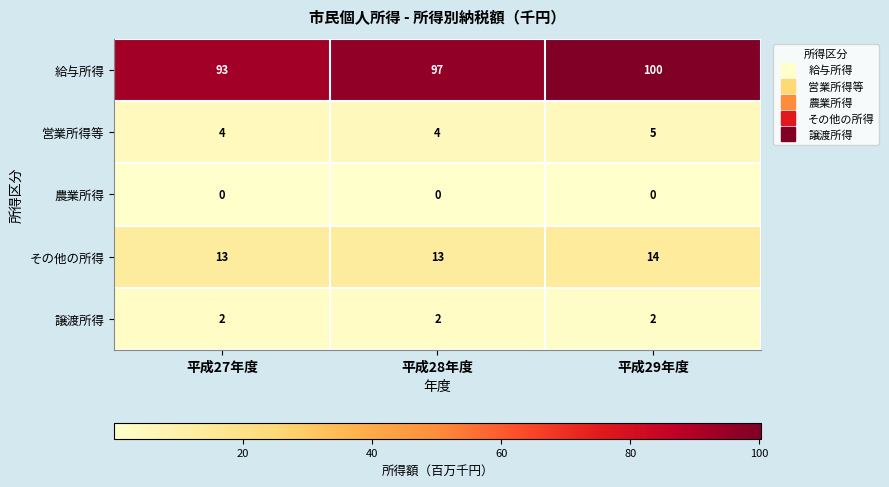

Rank the series by their maximum value, from highest to lowest.

給与所得, その他の所得, 営業所得等, 譲渡所得, 農業所得